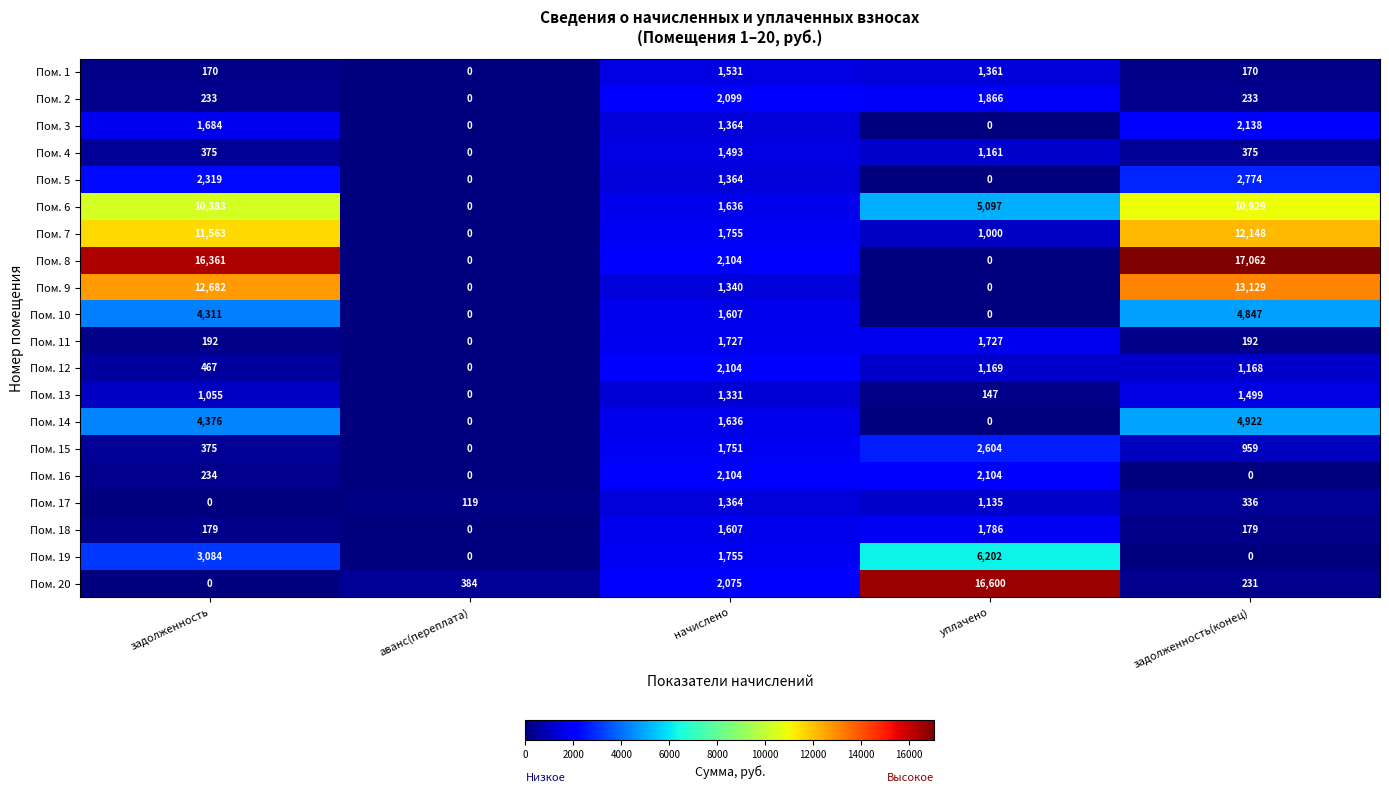

Which series has the largest range (max minus min)?

Пом. 8